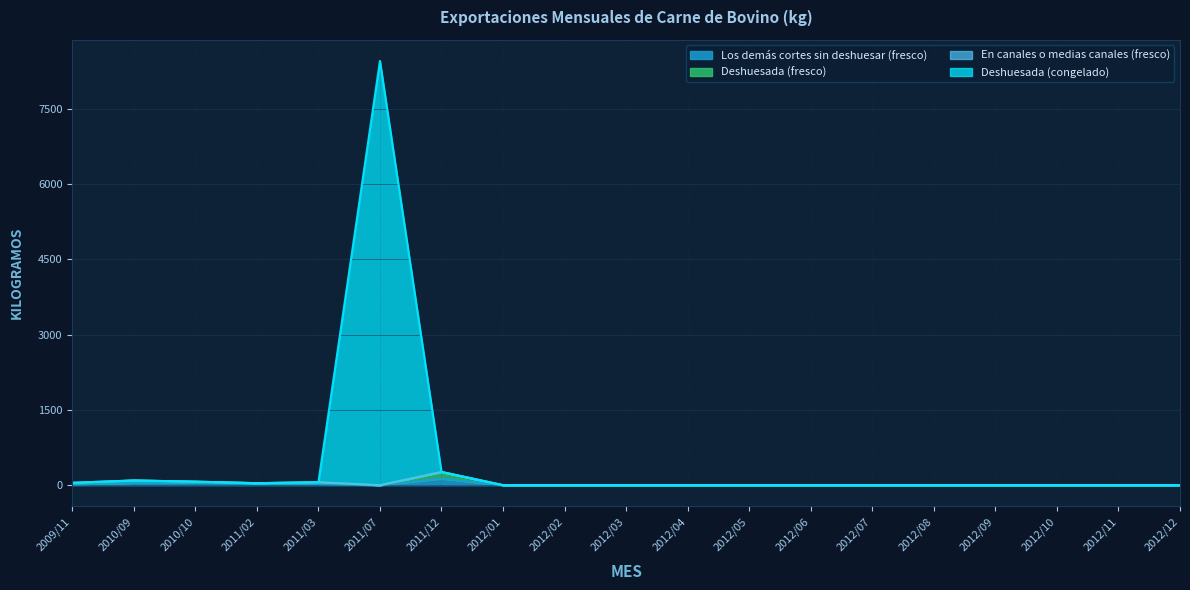

At which category is the sum across all series the highest?

2011/07